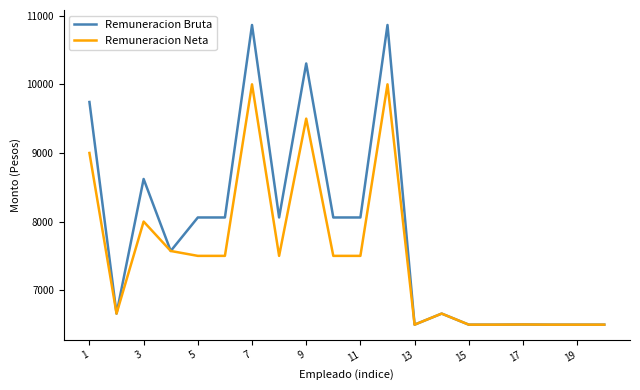

What is the minimum value for Remuneracion Bruta?

6497.6